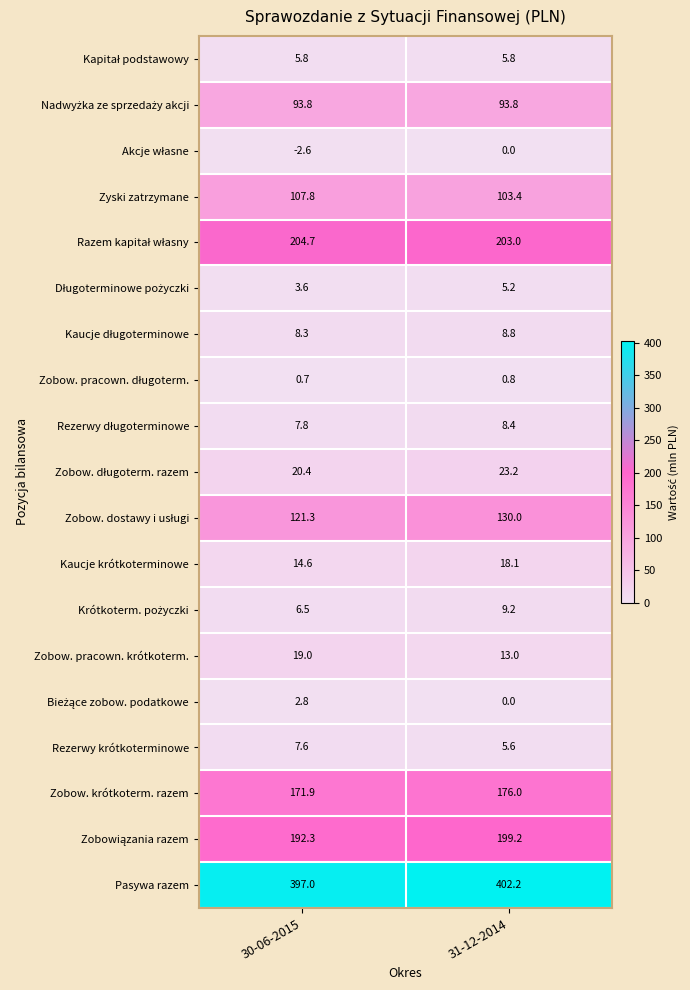

What value does the Zobow. pracown. krótkoterm. series have at 30-06-2015?

19.0